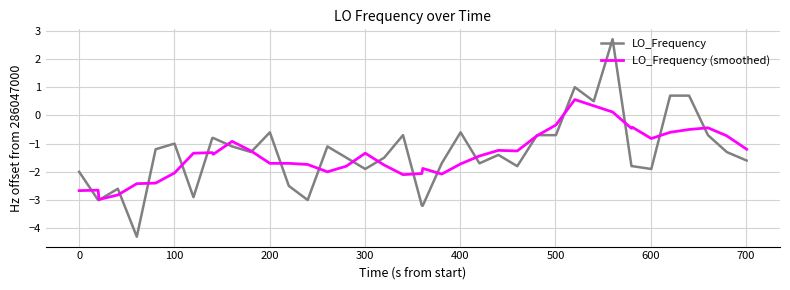

Which series has the widest spread of values?

LO_Frequency